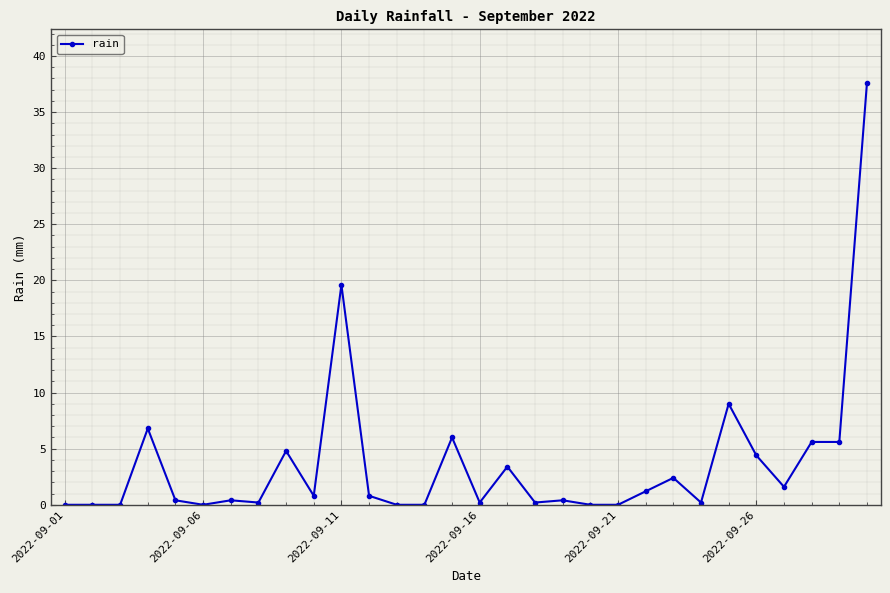

What is the sum of all values?

111.6